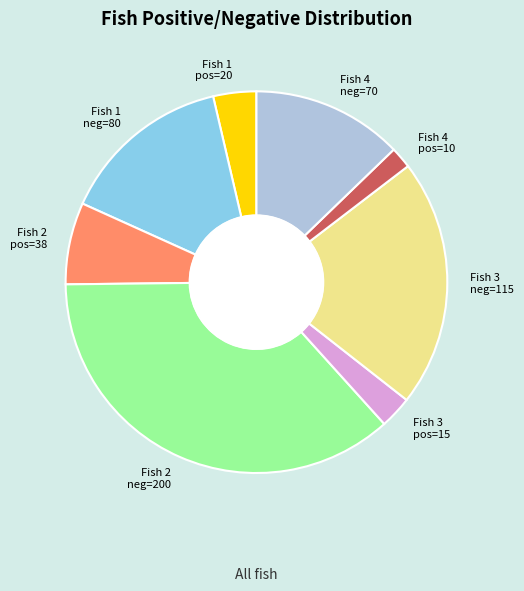

Is it true that Fish 3 pos=15 is 3% of the pie?

True